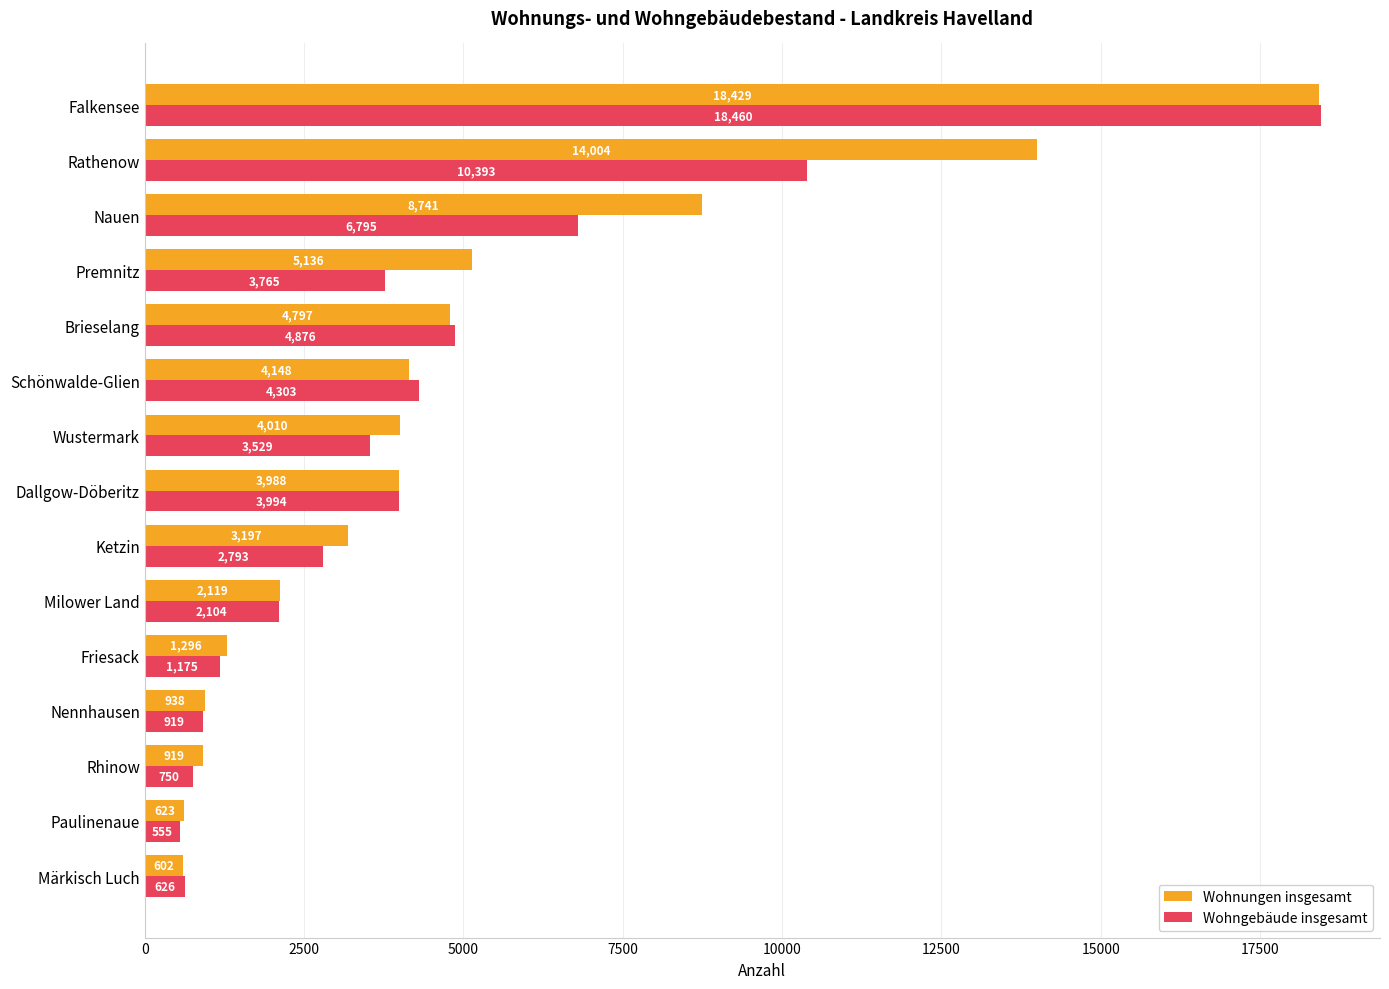

At which label is Wohngebäude insgesamt closest to 9507?

Rathenow